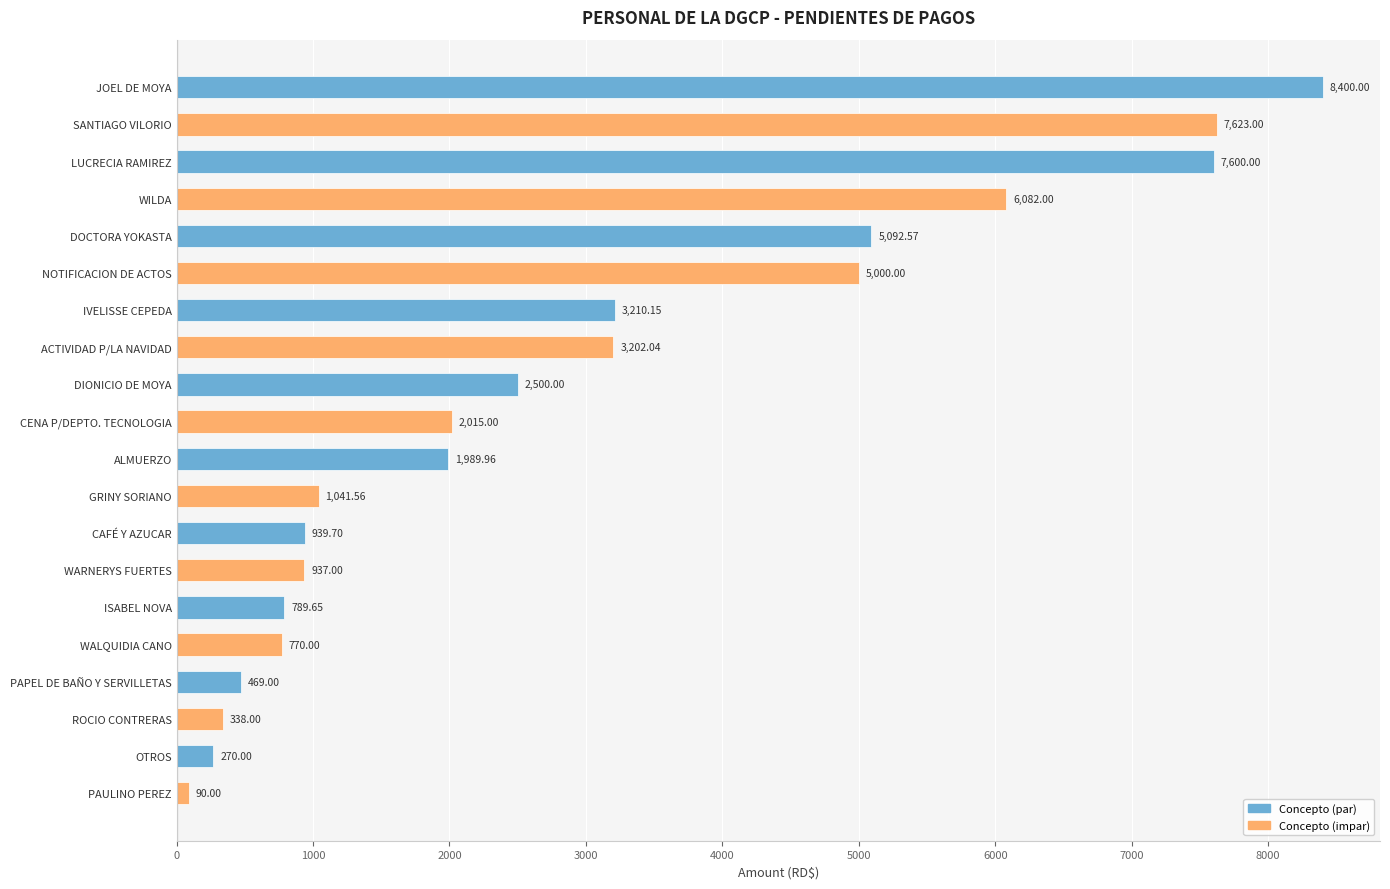

What is the change in value from WARNERYS FUERTES to WALQUIDIA CANO?

-167.0